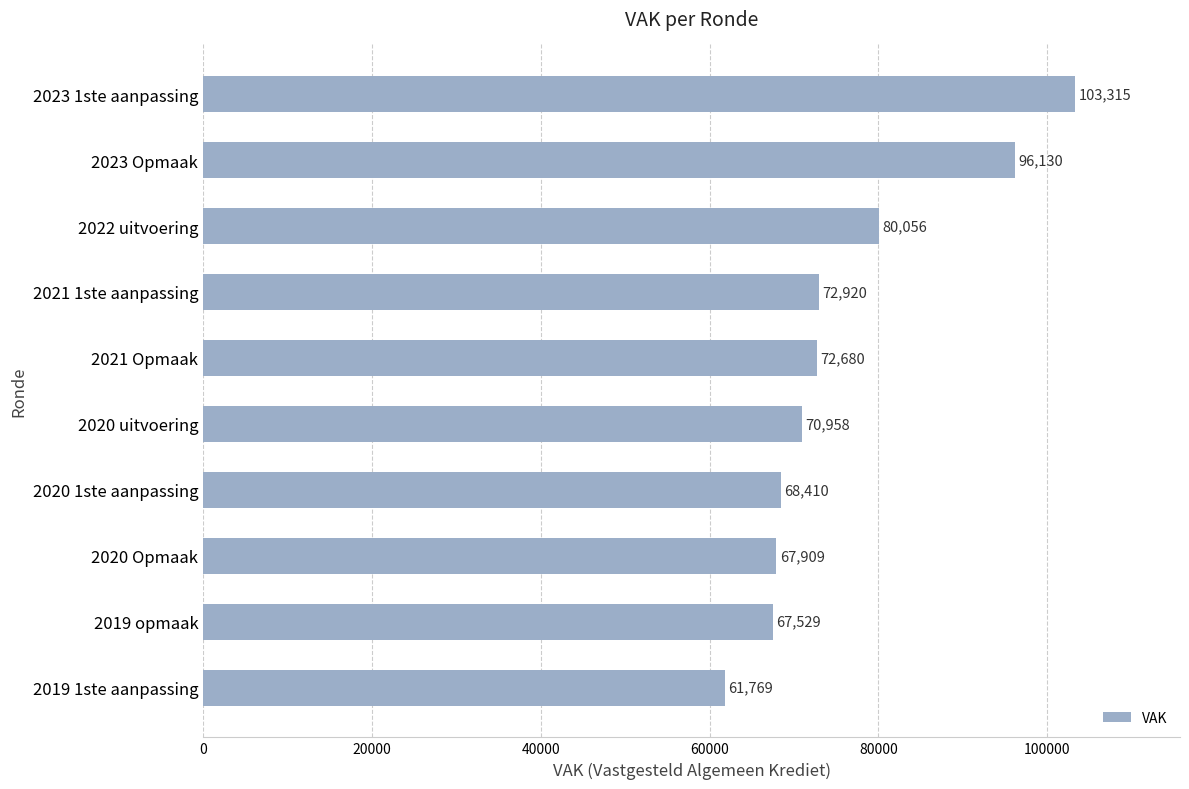

What is the sum of the values at 2021 1ste aanpassing and 2019 opmaak?

140449